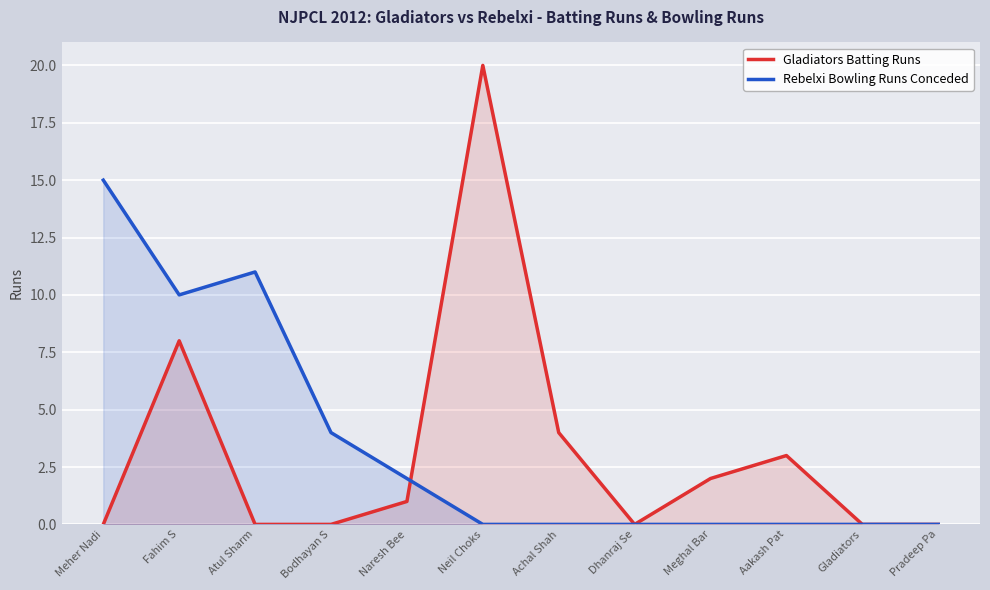

How many times do Gladiators Batting Runs and Rebelxi Bowling Runs Conceded cross each other?

1